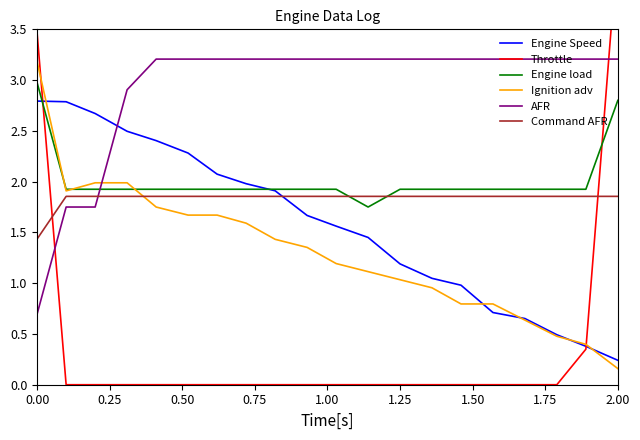

How many intersections are there between Engine Speed and Command AFR?

1